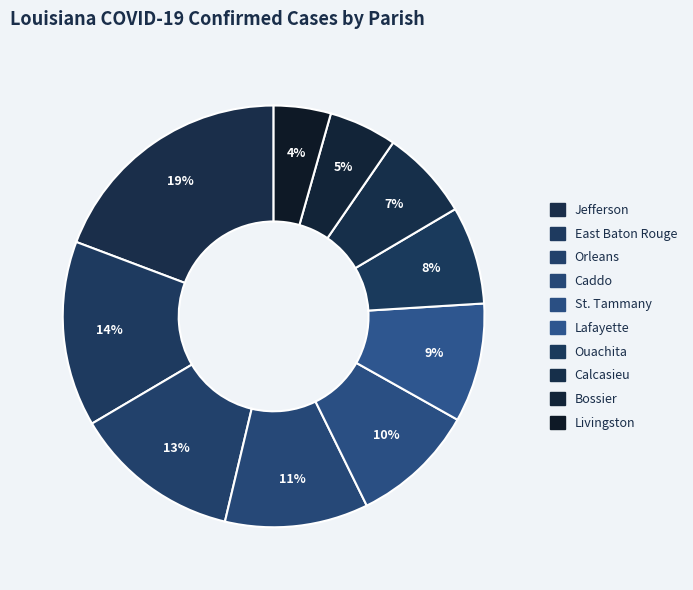

Does Lafayette account for over 50% of the chart?

No